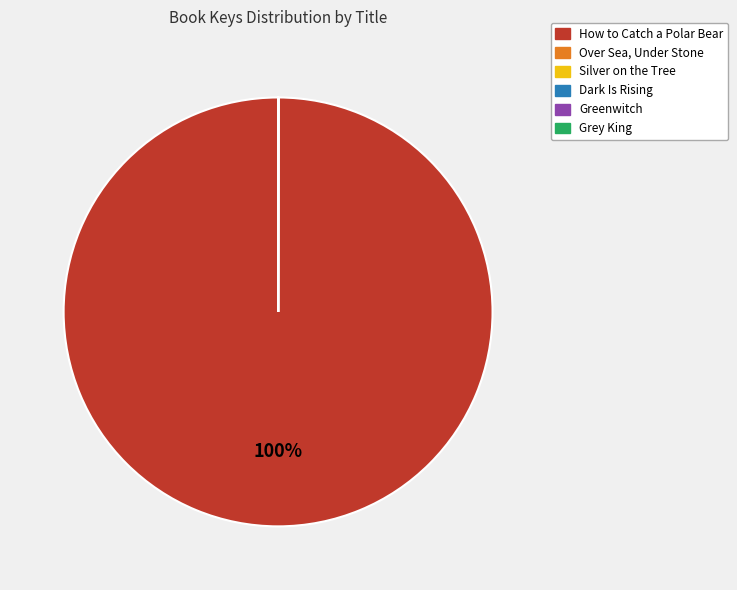

Is there any slice that represents more than half of the pie?

Yes